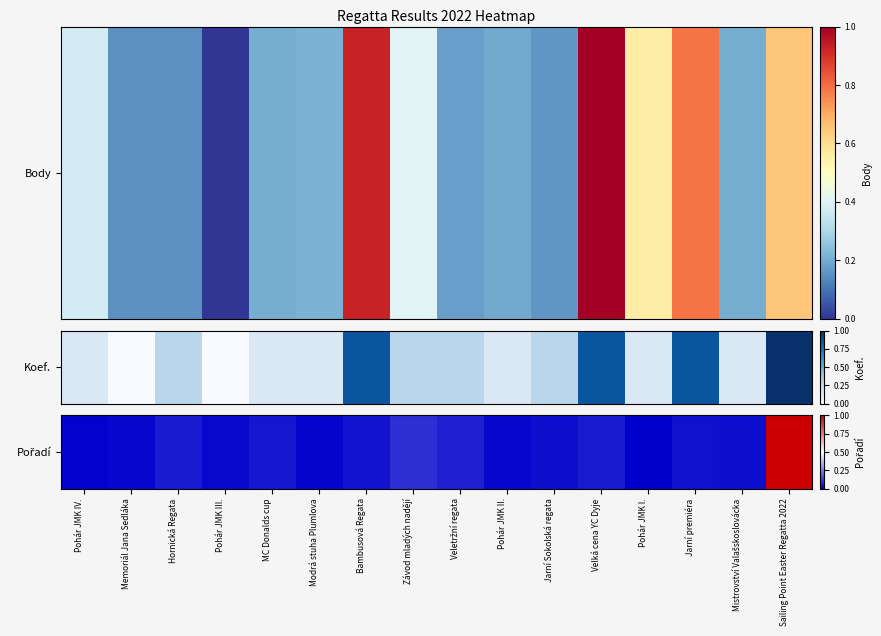

Reading left to right, what are all the values shown in this chart?

Pohár JMK IV.=0.0	Memoriál Jana Sedláka=0.0	Hornická Regata=0.1	Pohár JMK III.=0.0	MC Donalds cup=0.0	Modrá stuha Plumlova=0.0	Bambusová Regata=0.0	Závod mladých nadějí=0.1	Veletržní regata=0.1	Pohár JMK II.=0.0	Jarní Sokolská regata=0.0	Velká cena YC Dyje=0.1	Pohár JMK I.=0.0	Jarní premiéra=0.0	Mistrovství Valašskoslovácka=0.0	Sailing Point Easter Regatta 2022=1.0